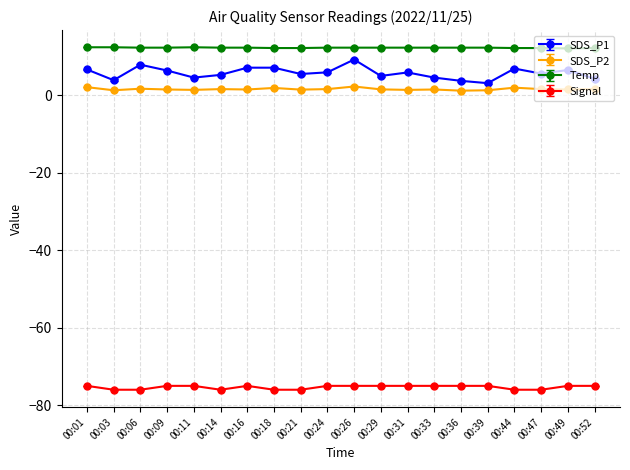

Which series has the widest spread of values?

SDS_P1